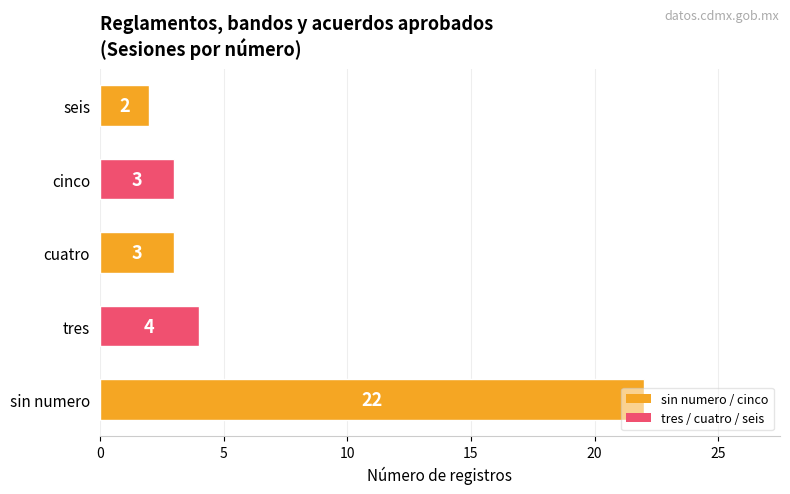

Between tres and sin numero, which is larger?

sin numero